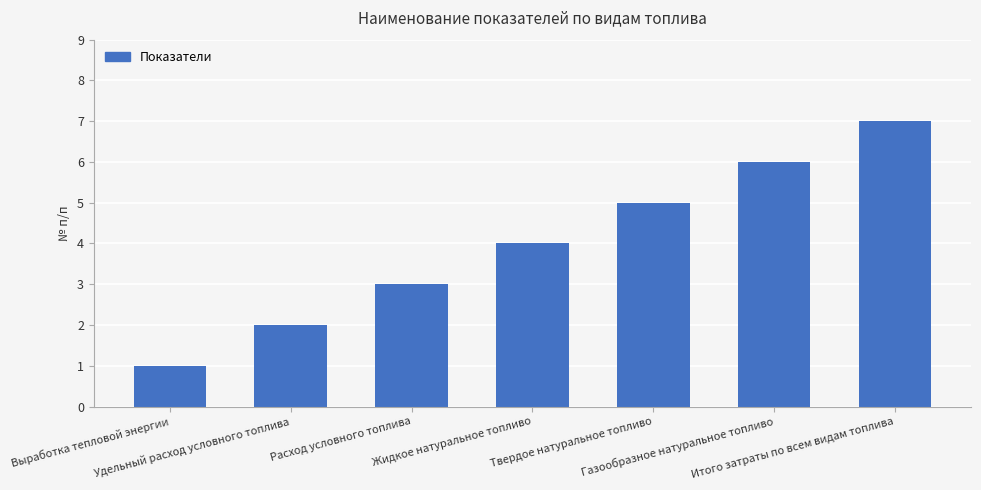

What is the greatest value displayed?

7